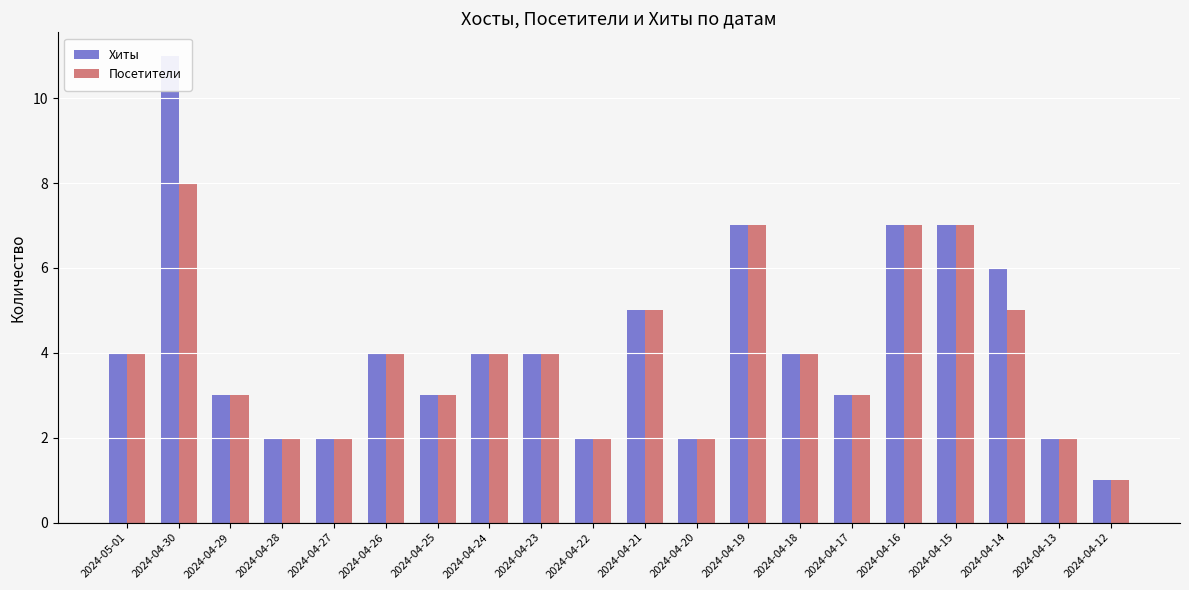

How many groups of bars are there?

20